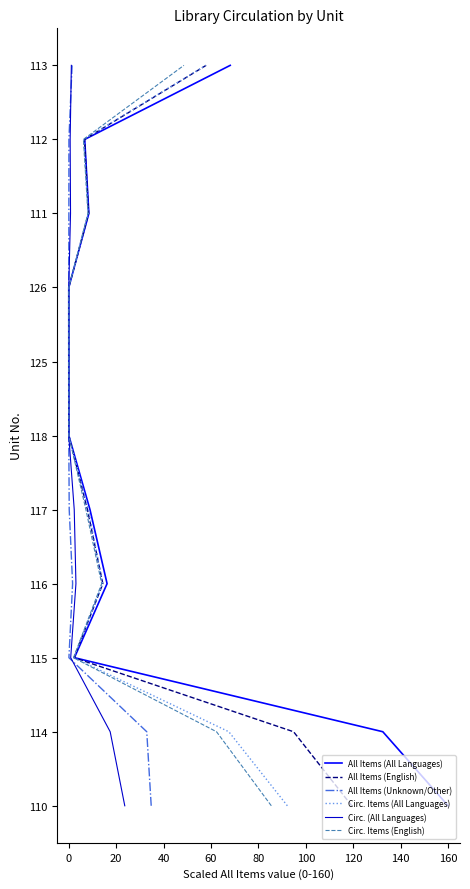

What value does the All Items (All Languages) series have at 80, to the nearest 5?

5